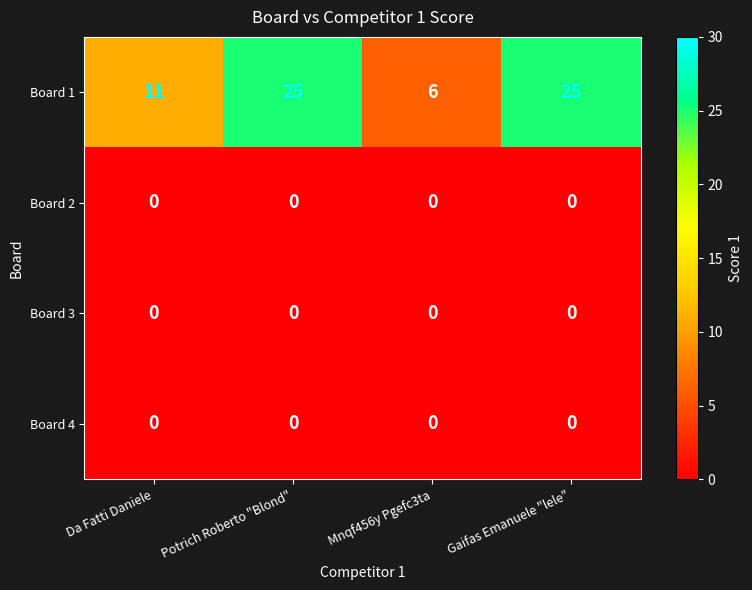

What is the maximum value for Board 1?

25